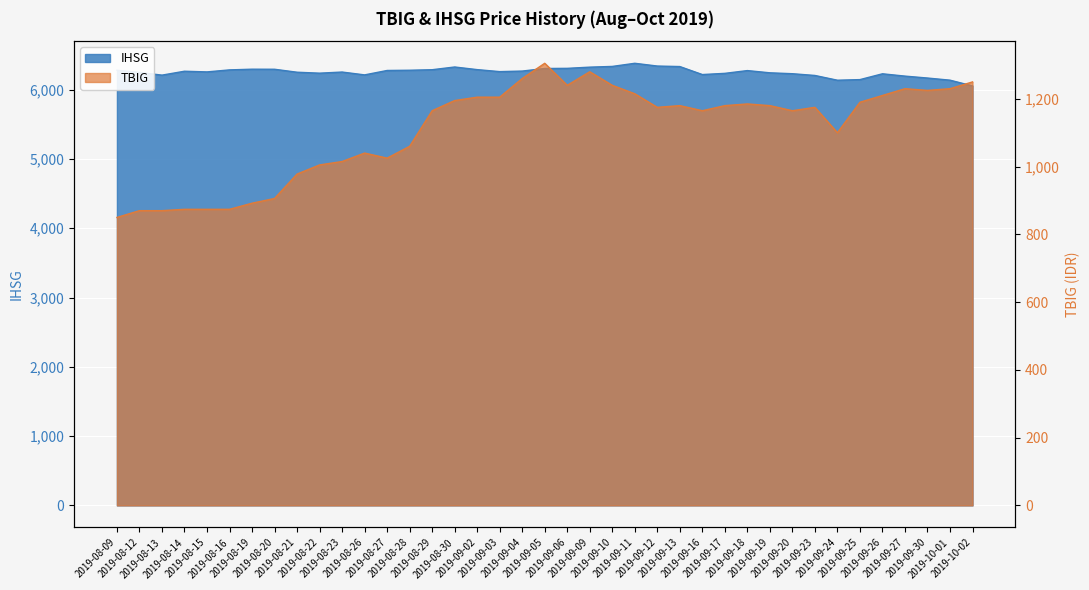

At 2019-09-11, list the series in order from smallest to largest.

TBIG, IHSG